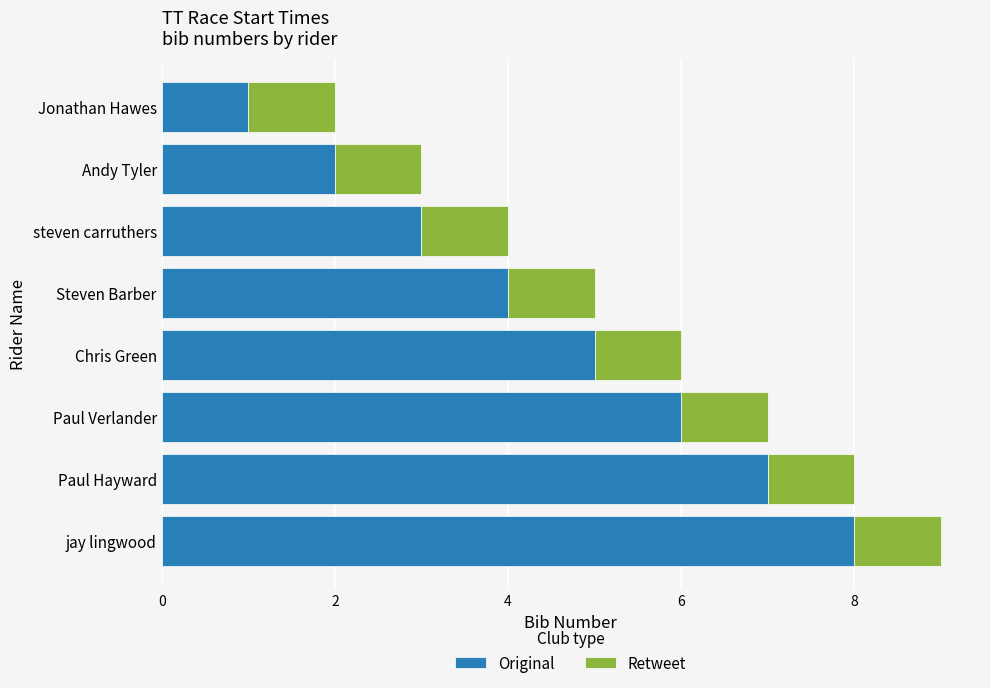

Is it true that Original equals 2 at Andy Tyler?

True